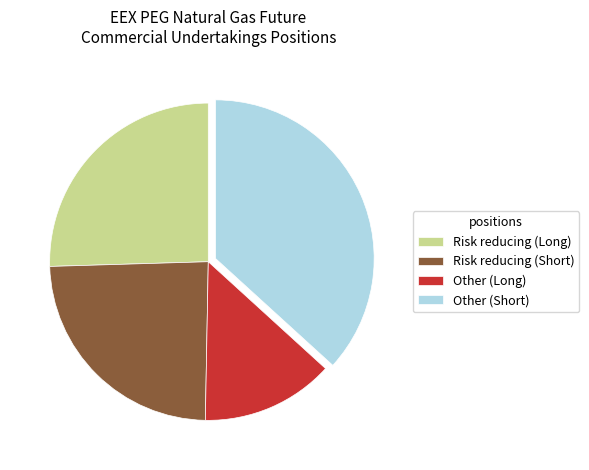

Is the sum of Risk reducing (Short) and Other (Long) greater than half?

No